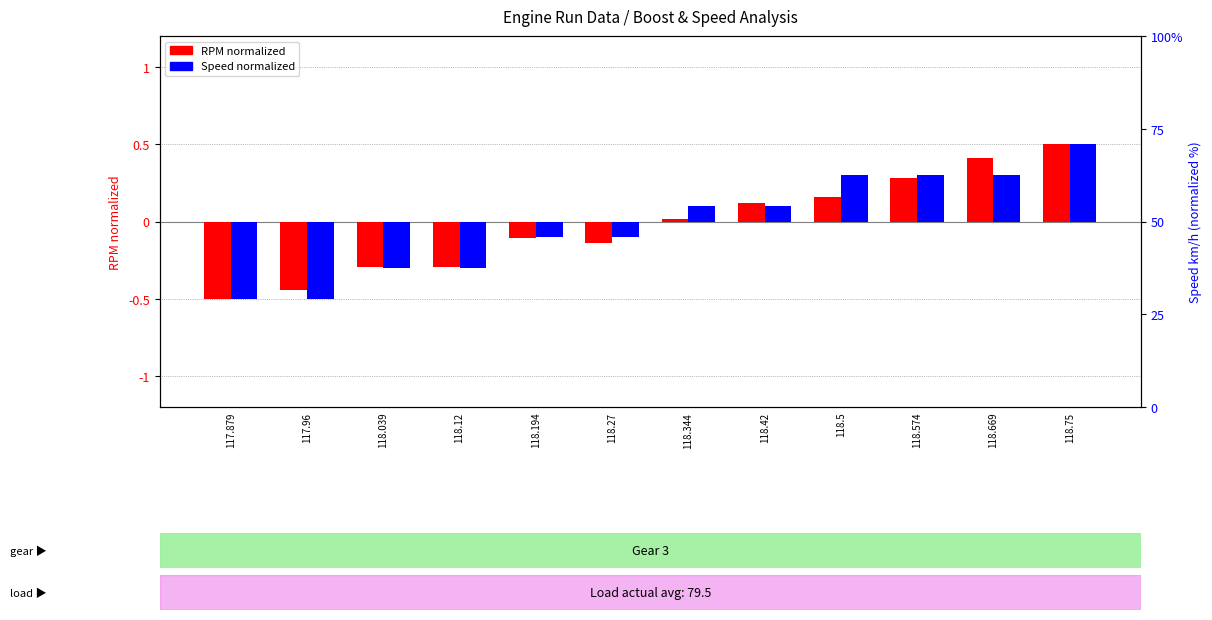

At which label does RPM normalized reach its peak?

118.75